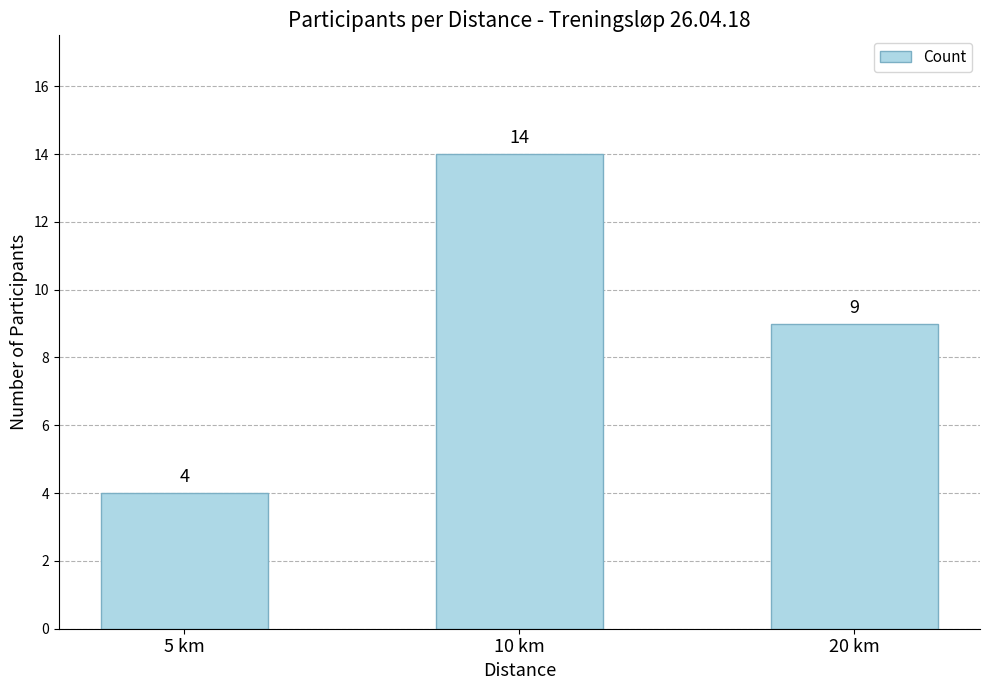

Which has a higher value, 5 km or 10 km?

10 km